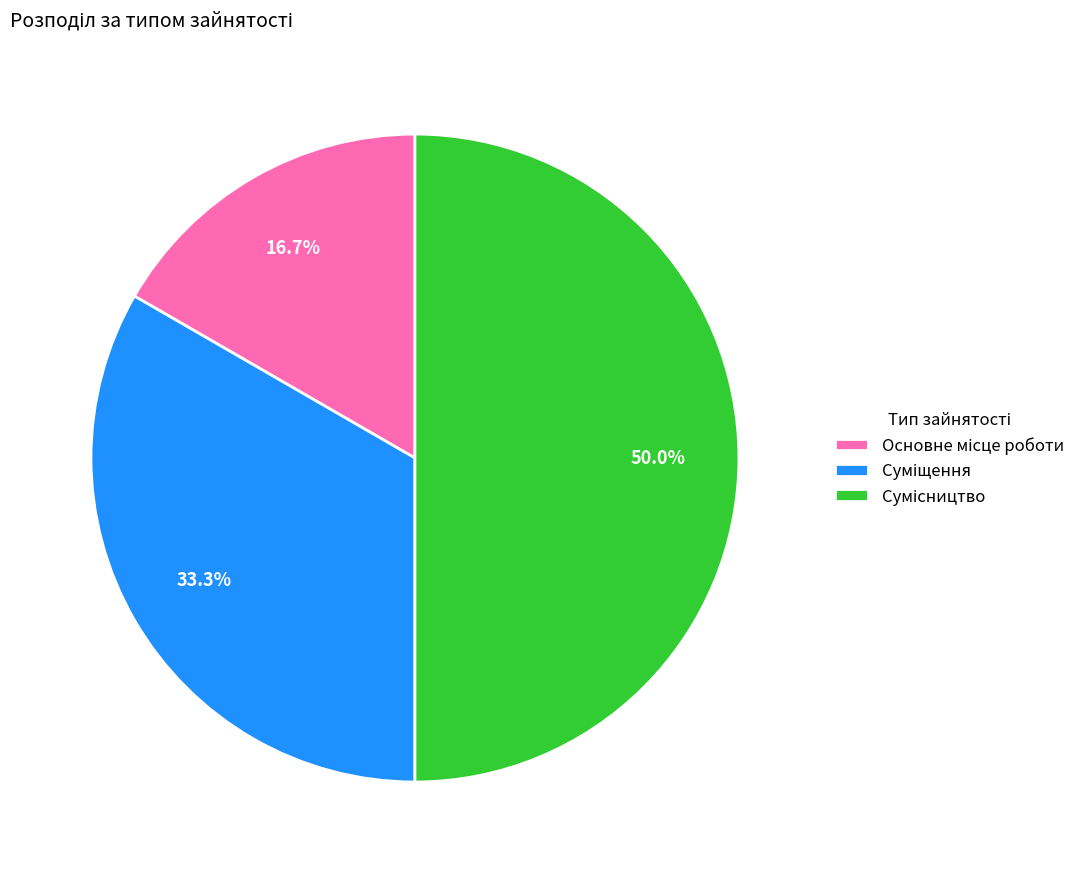

To the nearest percent, what is the difference between the Суміщення and Сумісництво slice percentages?

17%